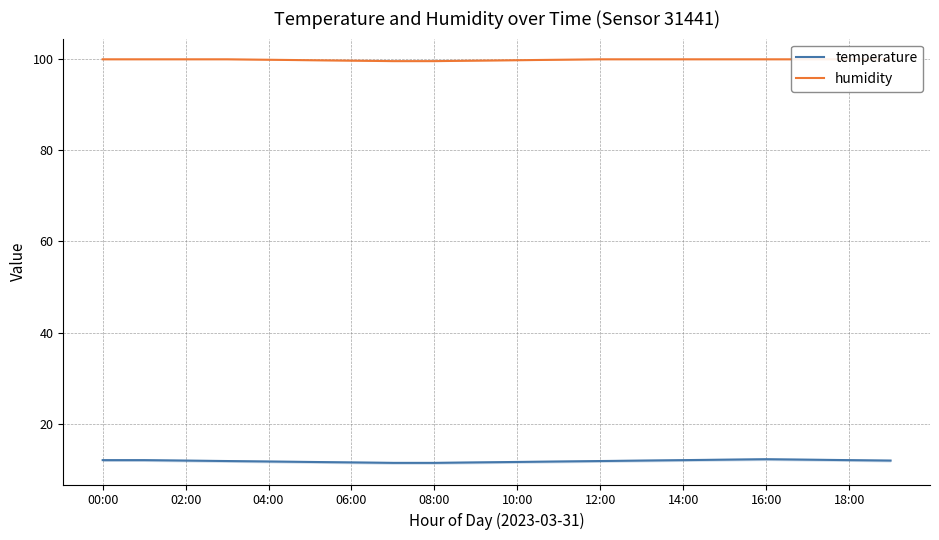

What is the greatest value displayed?

99.9